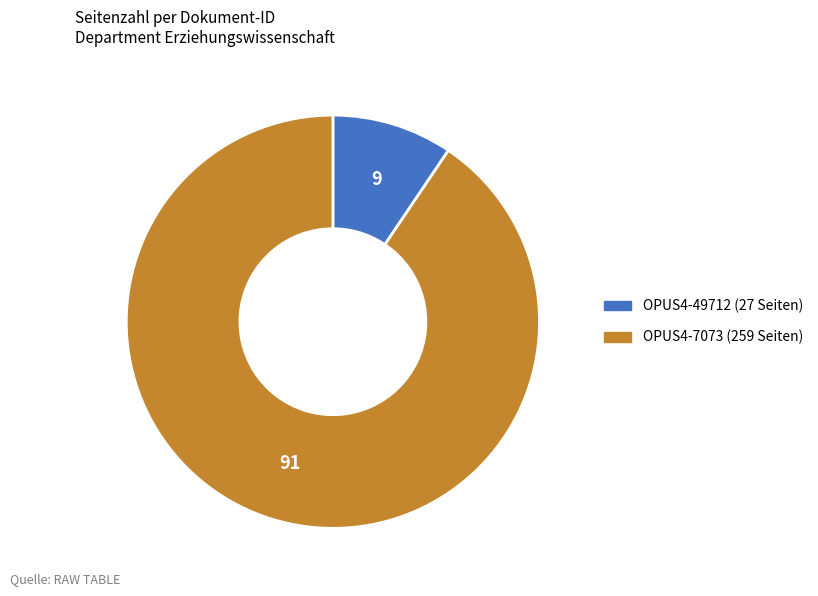

Combined, do OPUS4-49712 and OPUS4-7073 account for over 50%?

Yes